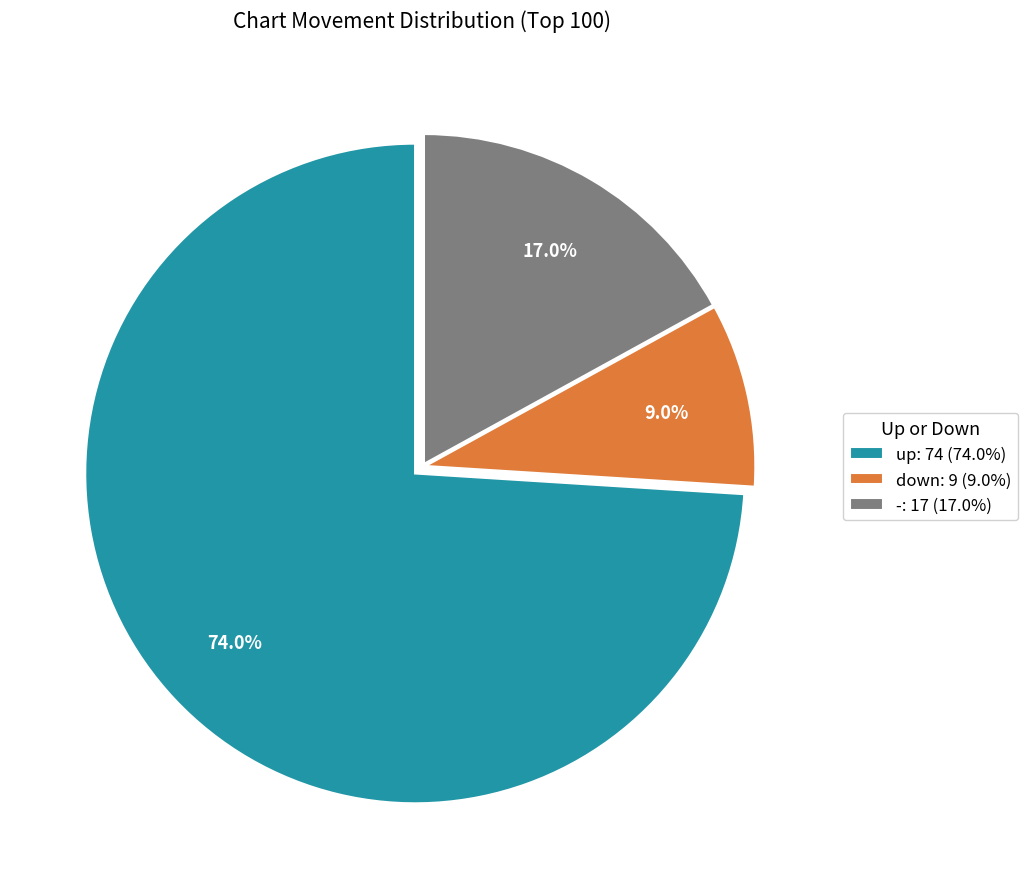

Is the sum of down and - greater than half?

No